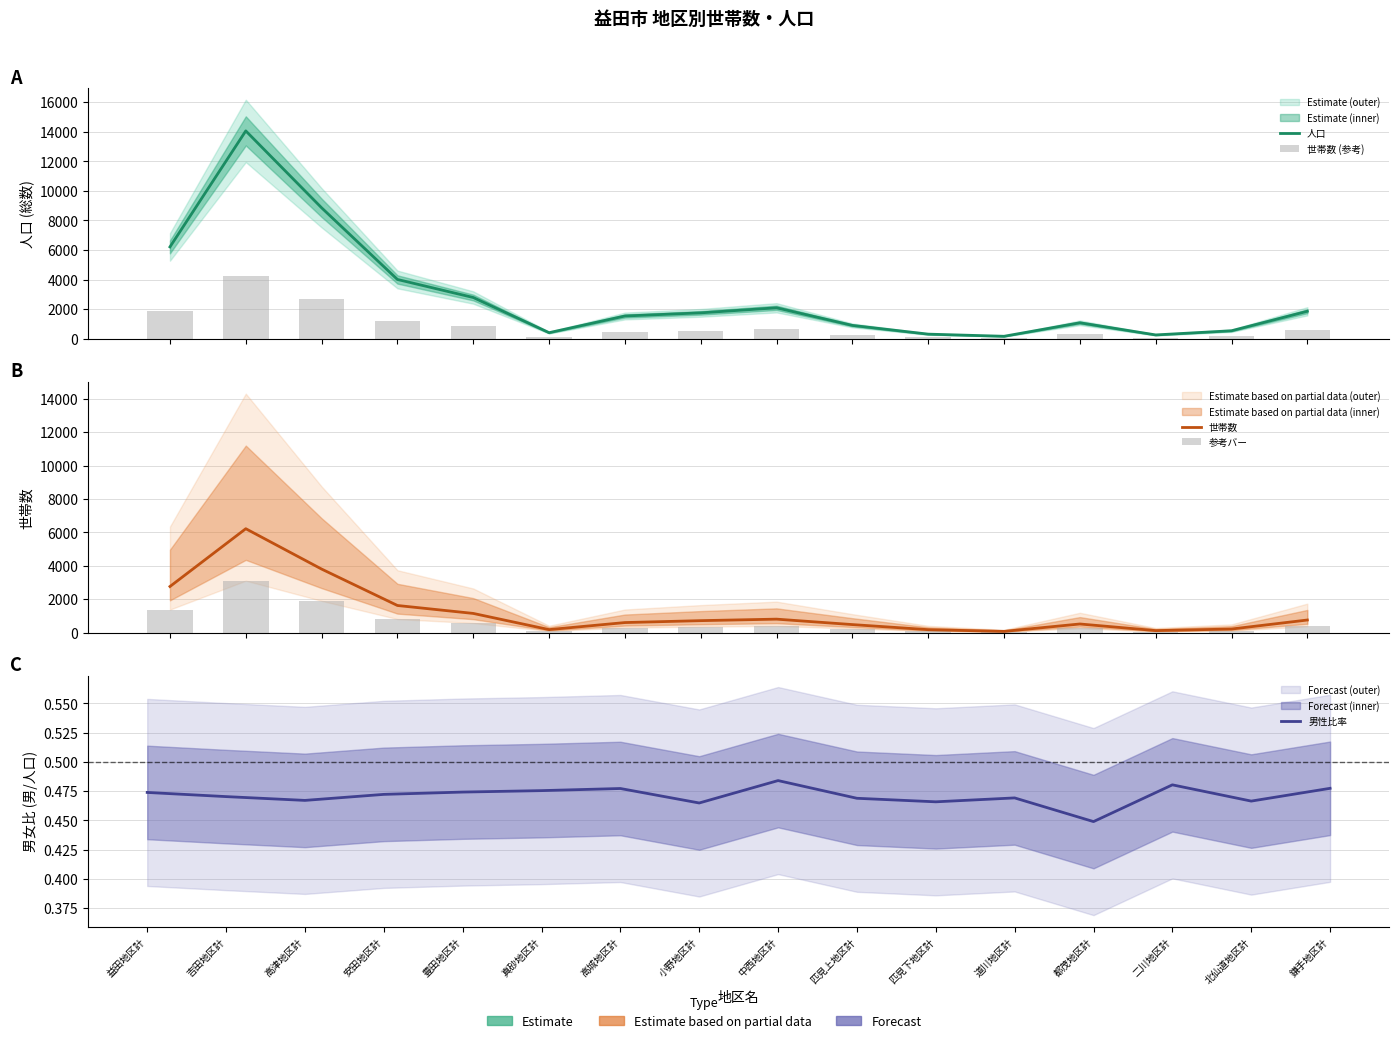

What is the difference between the 世帯数 values at 道川地区計 and 高津地区計?

3730.0